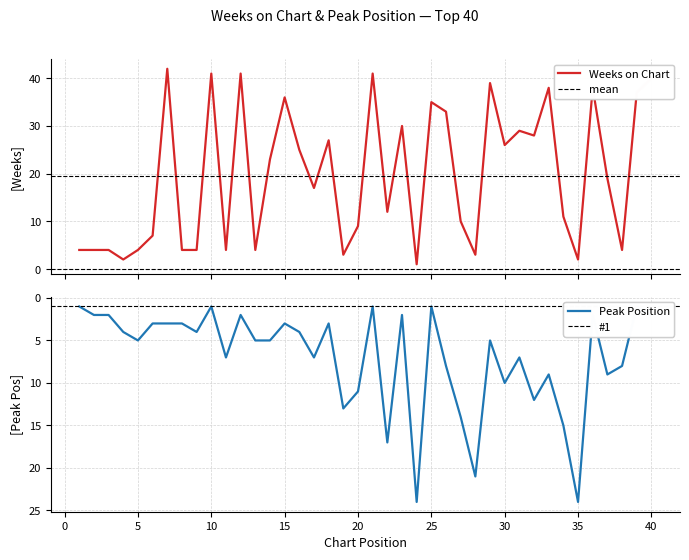

Reading left to right, transcribe all the data shown in this chart.

Weeks on Chart: 1=4	2=4	3=4	4=2	5=4	6=7	7=42	8=4	9=4	10=41	11=4	12=41	13=4	14=23	15=36	16=25	17=17	18=27	19=3	20=9	21=41	22=12	23=30	24=1	25=35	26=33	27=10	28=3	29=39	30=26	31=29	32=28	33=38	34=11	35=2	36=38	37=19	38=4	39=37	40=40
Peak Position: 1=1	2=2	3=2	4=4	5=5	6=3	7=3	8=3	9=4	10=1	11=7	12=2	13=5	14=5	15=3	16=4	17=7	18=3	19=13	20=11	21=1	22=17	23=2	24=24	25=1	26=8	27=14	28=21	29=5	30=10	31=7	32=12	33=9	34=15	35=24	36=2	37=9	38=8	39=1	40=2